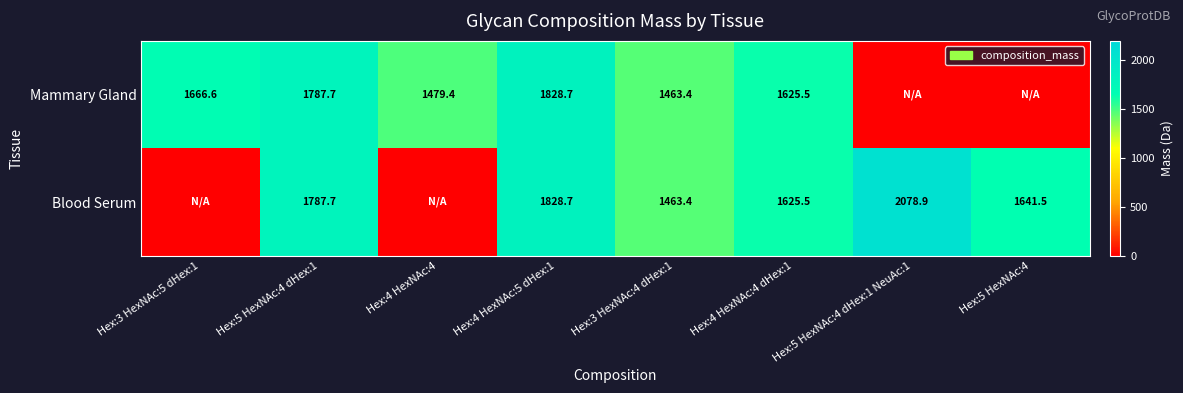

What is the difference between the Blood Serum values at Hex:5 HexNAc:4 and Hex:3 HexNAc:4 dHex:1?

178.1